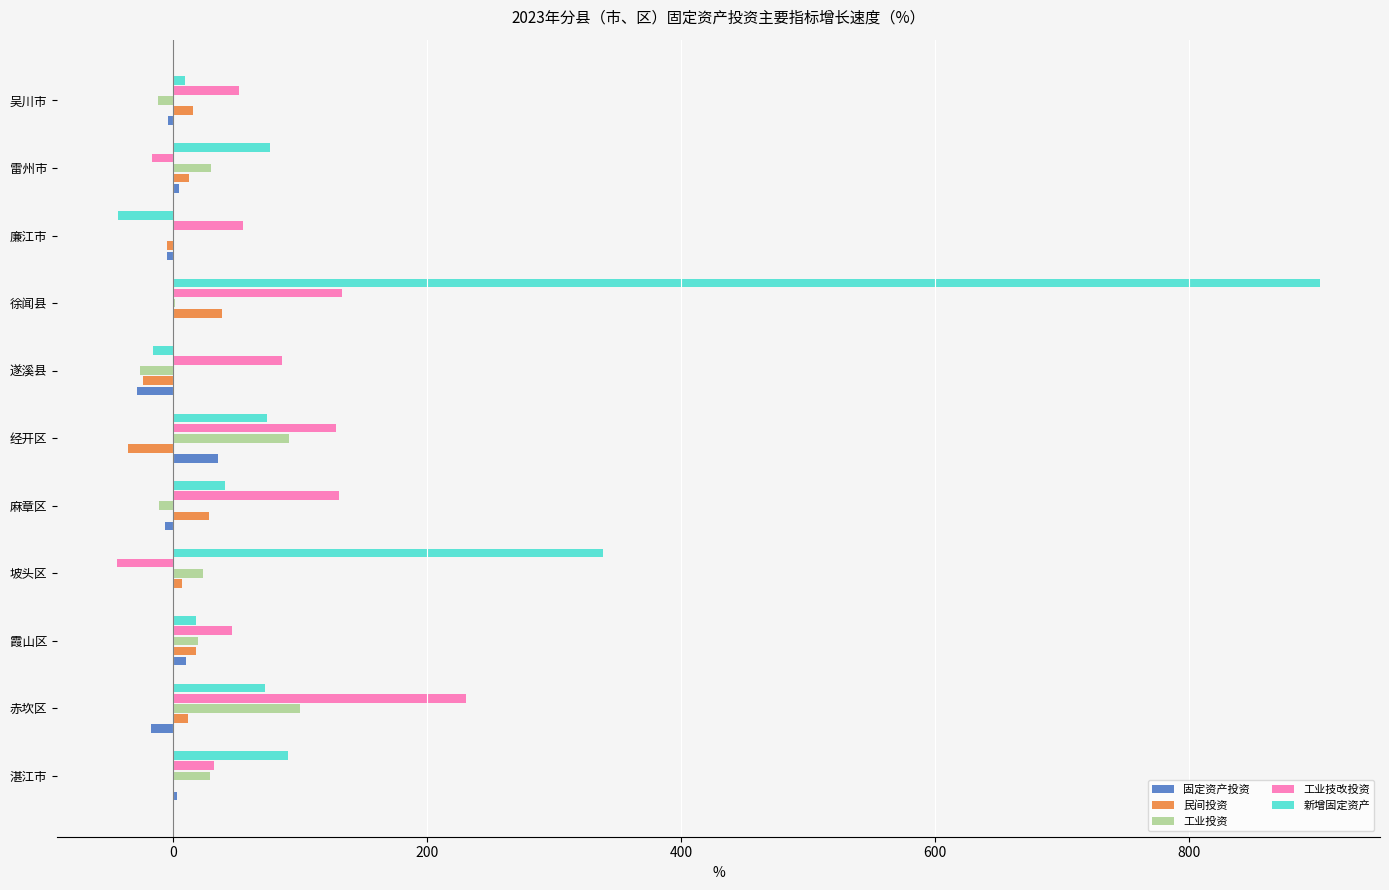

The 新增固定资产 series shows 74.0 at 经开区. True or false?

True